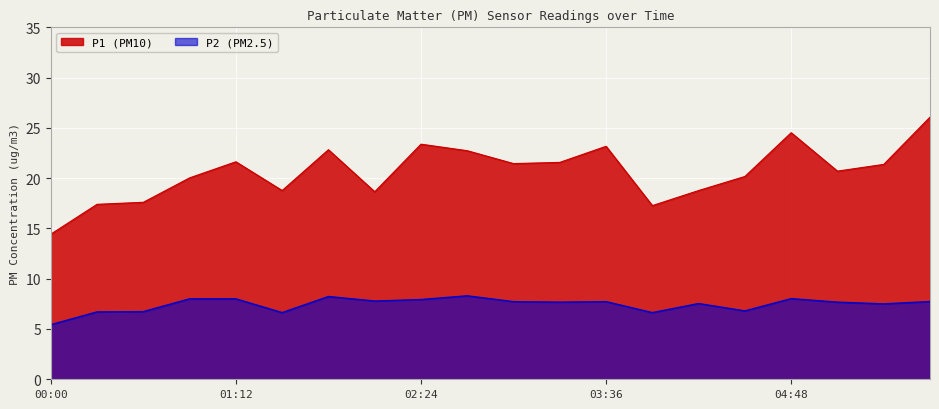

What position from the left is 00:18?

2